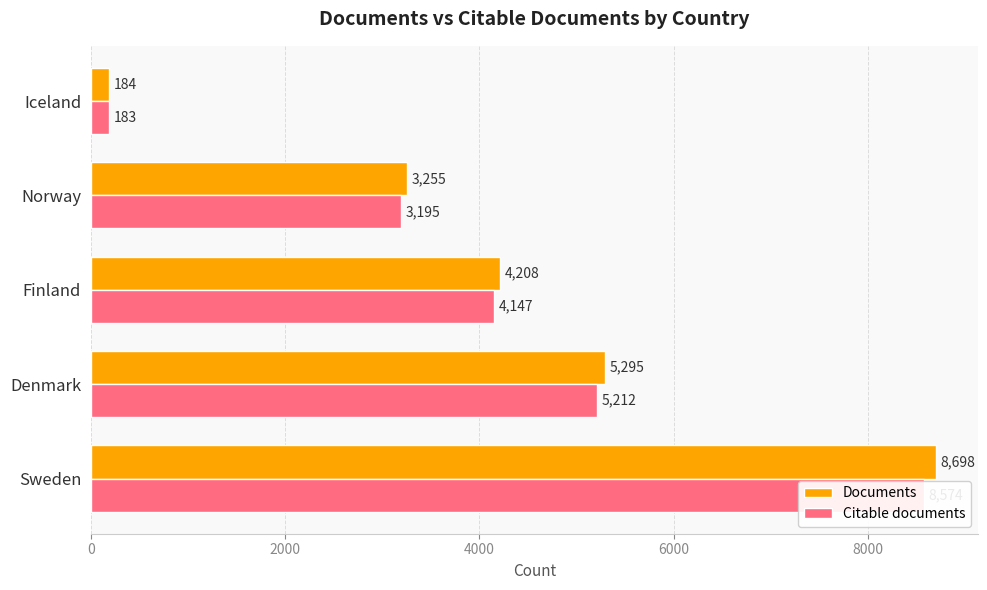

Which series changed the most between Denmark and Iceland?

Documents